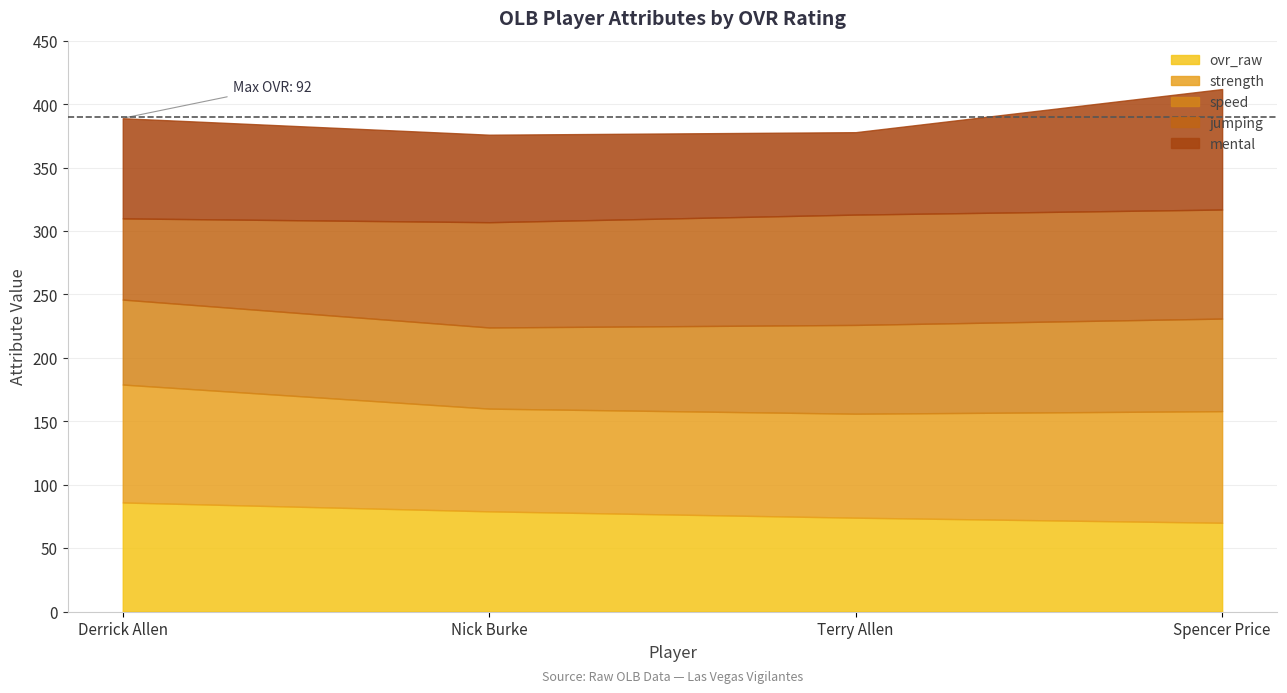

What is the label of the 1st point from the right?

Spencer Price